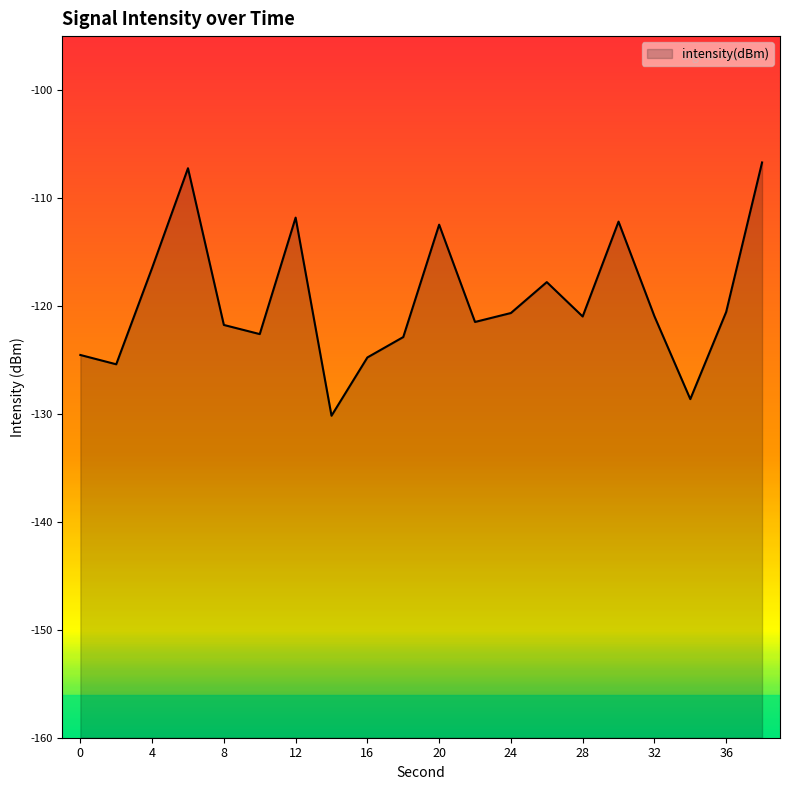

Where is the data nearest to the value -118?

26